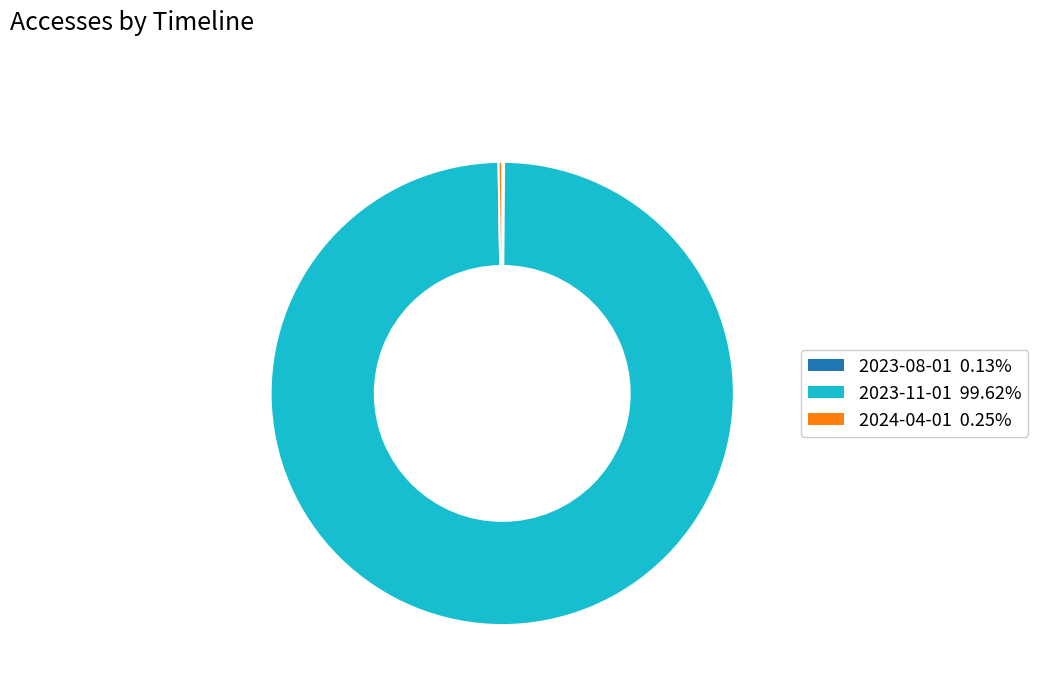

Which slice represents more than half of the pie?

2023-11-01